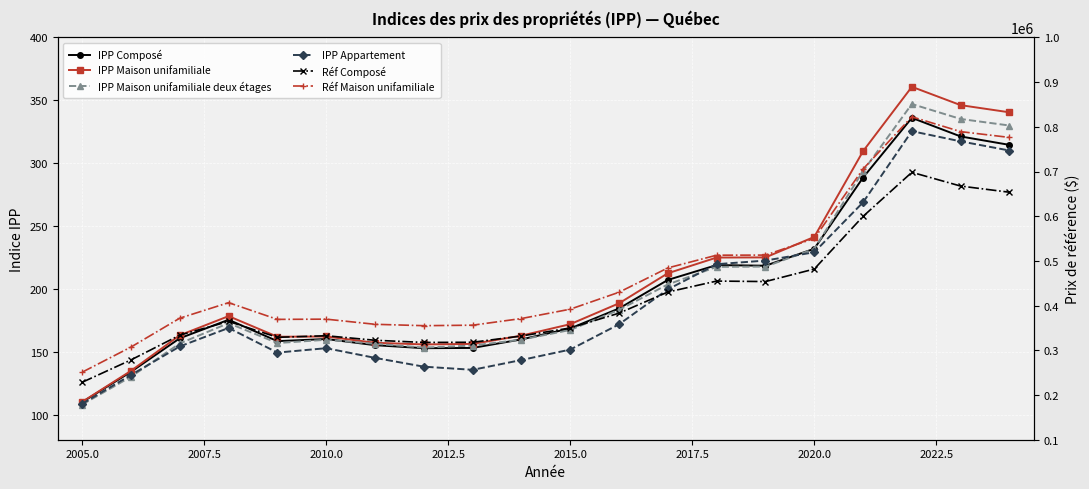

How many lines are shown in the chart?

6